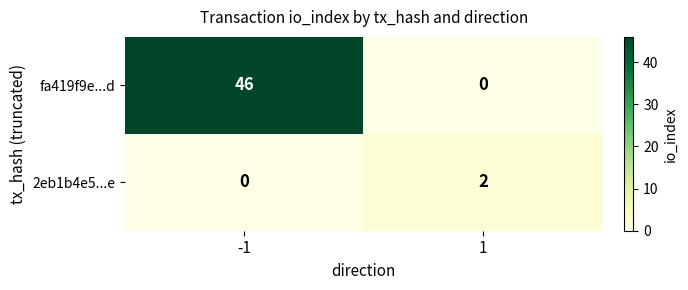

The value of 2eb1b4e5...e at 1 is 3. True or false?

False